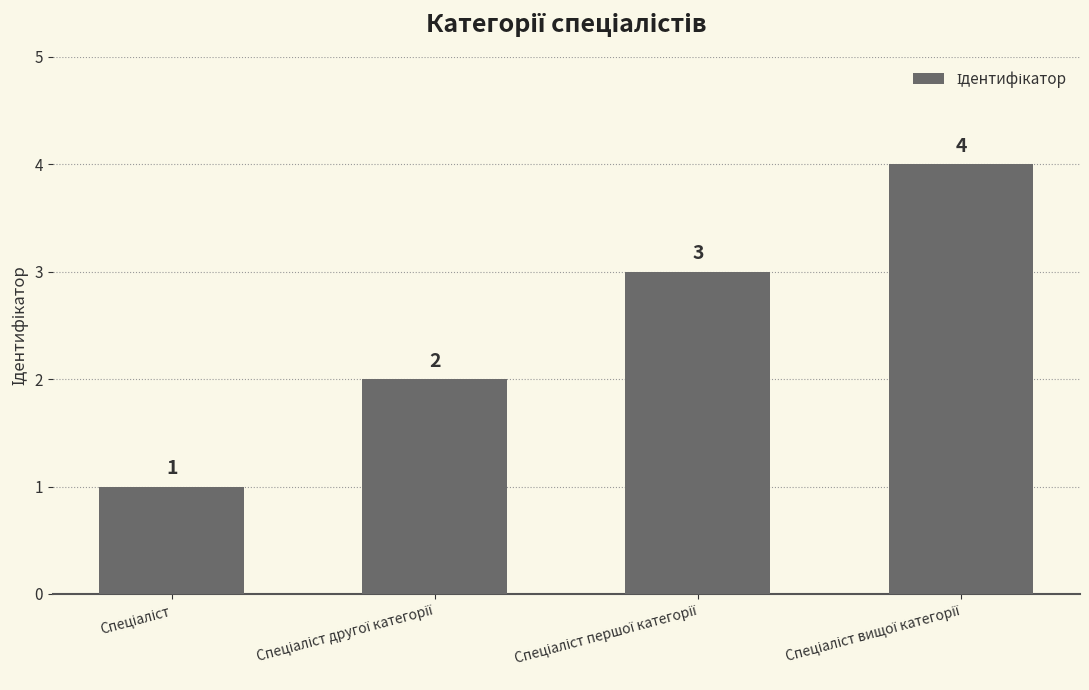

Are the bars horizontal?

No